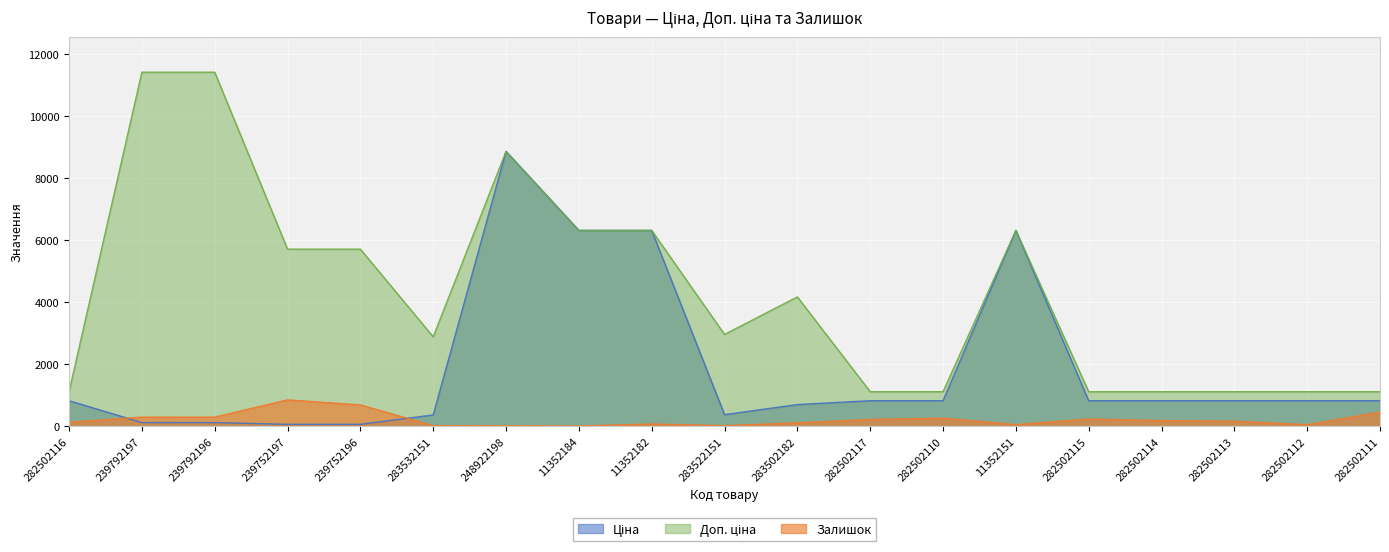

Rank the series at 239792197 from lowest to highest value.

Ціна, Залишок, Доп. ціна